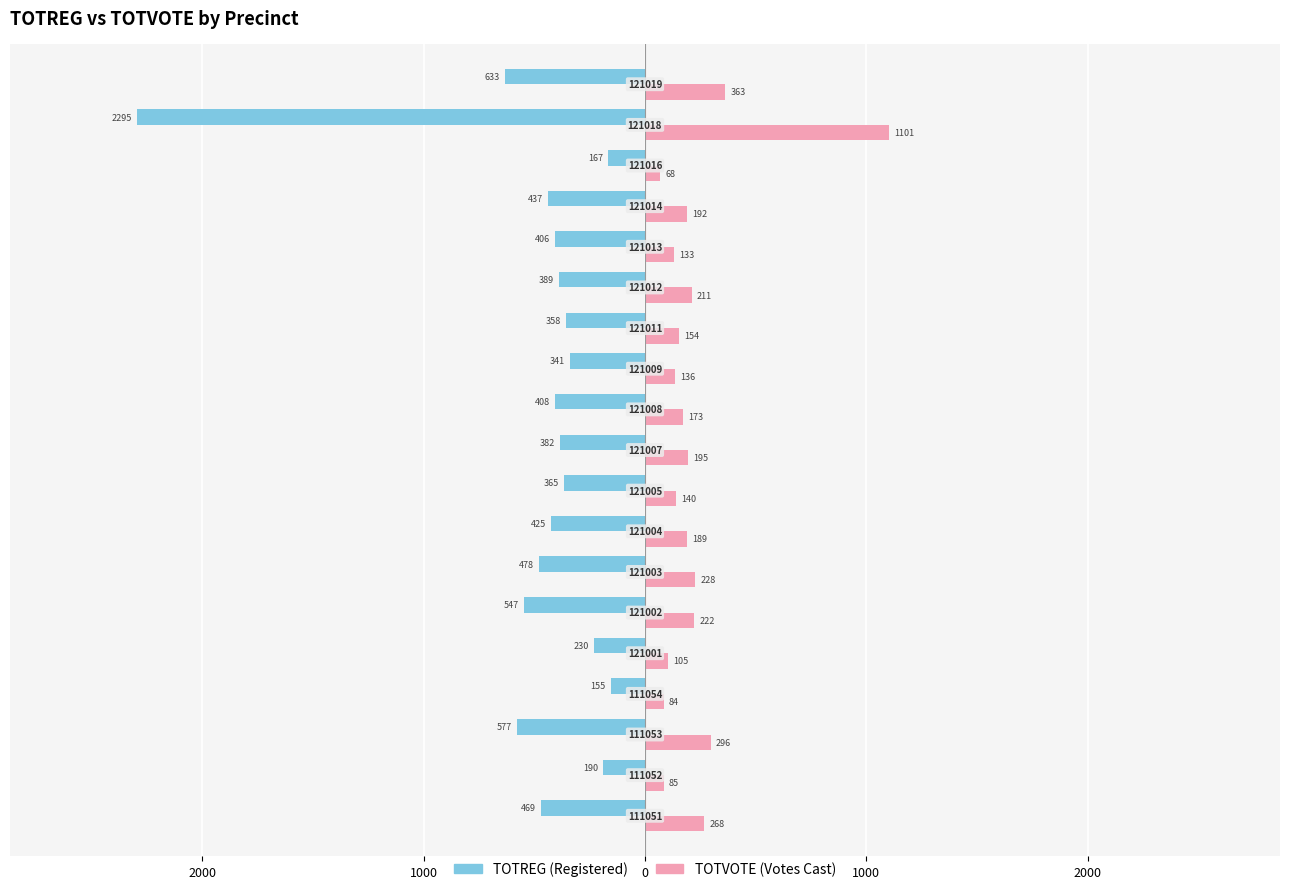

Are the bars grouped side by side (vs. stacked)?

Yes